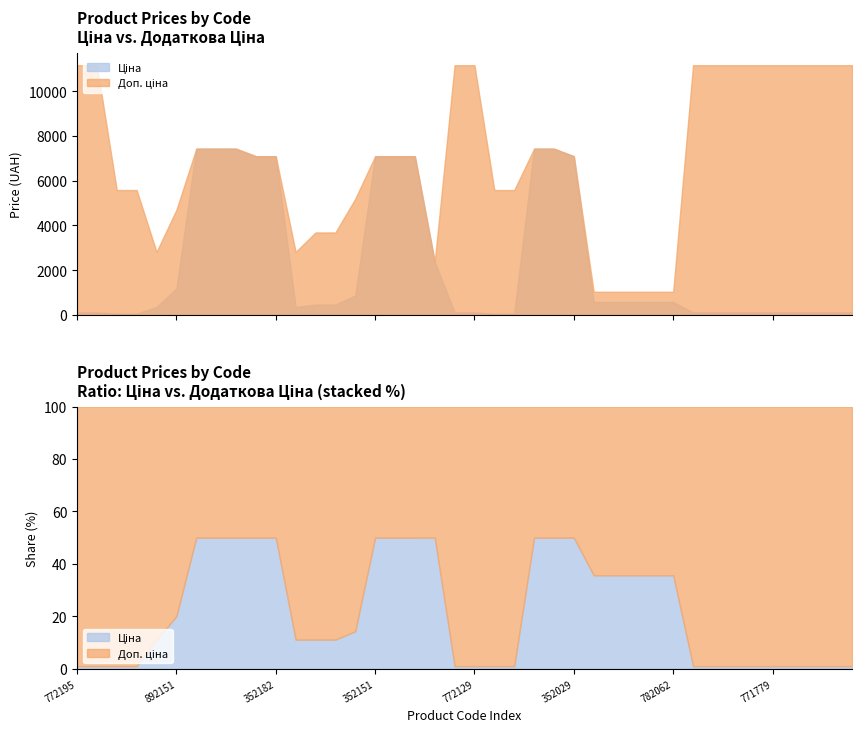

What is the label of the 20th point from the left?

239772130